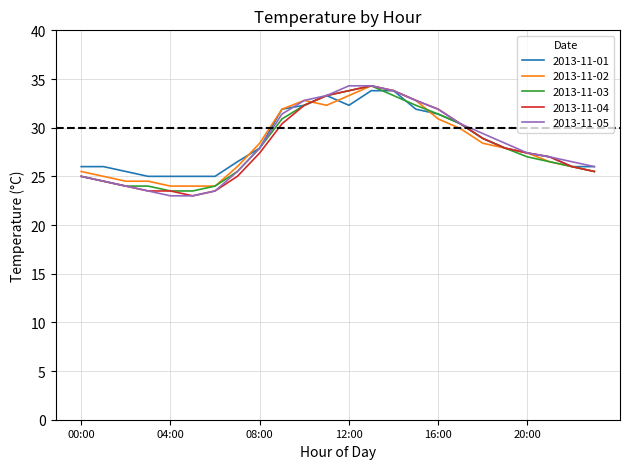

What is the maximum value for 2013-11-01?

33.8